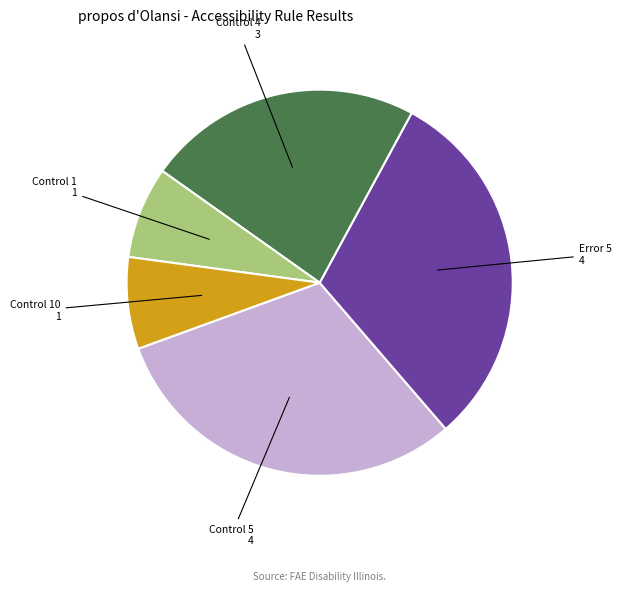

Does any single category account for the majority?

No